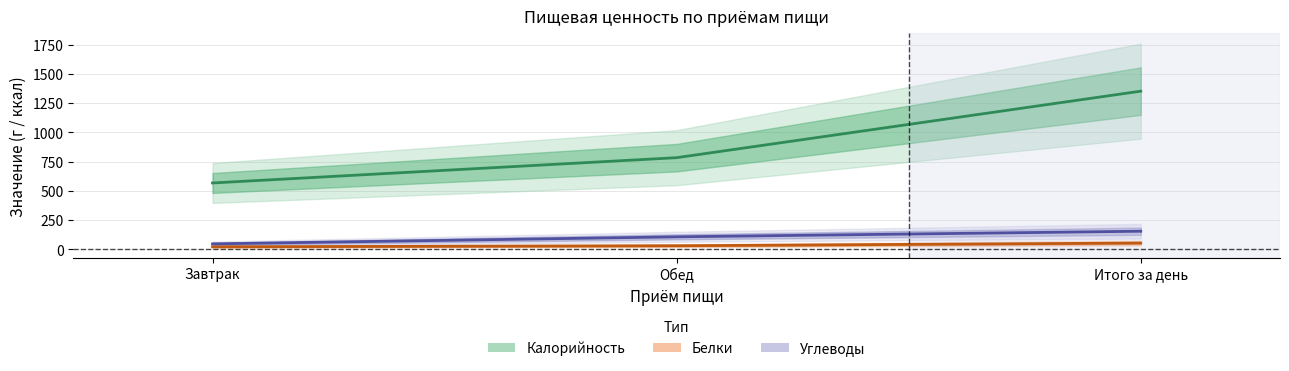

How many lines are shown in the chart?

3